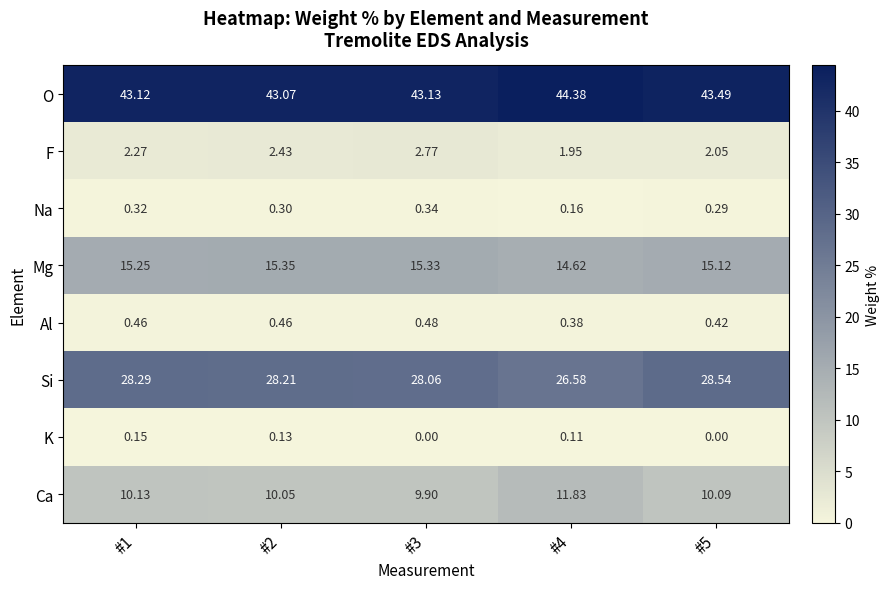

Is the value of Na at #5 greater than the value of K at #3?

Yes